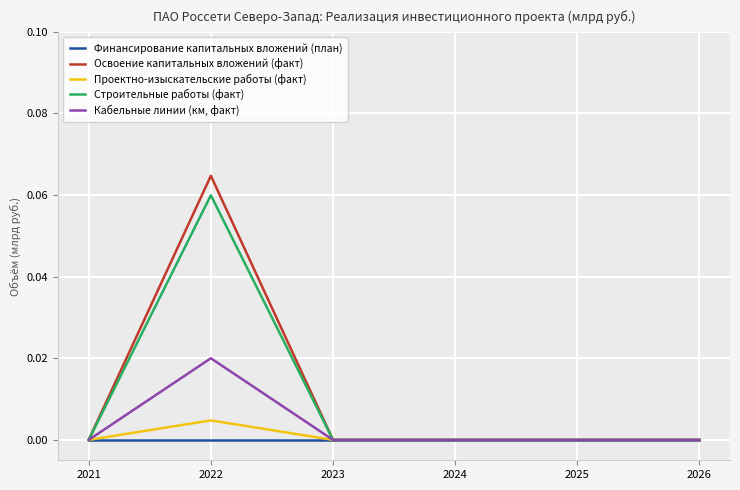

What are all the series names shown in the legend?

Финансирование капитальных вложений (план), Освоение капитальных вложений (факт), Проектно-изыскательские работы (факт), Строительные работы (факт), Кабельные линии (км, факт)